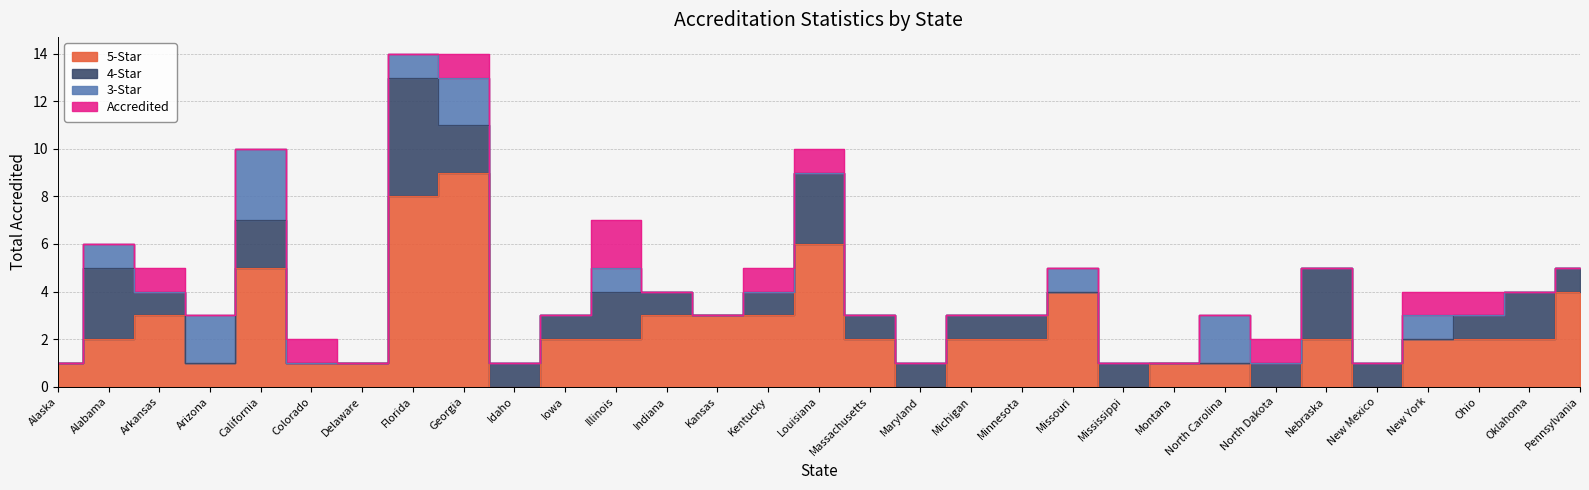

Reading right to left, list all the values displayed in this chart.

5-Star: Pennsylvania=4	Oklahoma=2	Ohio=2	New York=2	New Mexico=0	Nebraska=2	North Dakota=0	North Carolina=1	Montana=1	Mississippi=0	Missouri=4	Minnesota=2	Michigan=2	Maryland=0	Massachusetts=2	Louisiana=6	Kentucky=3	Kansas=3	Indiana=3	Illinois=2	Iowa=2	Idaho=0	Georgia=9	Florida=8	Delaware=1	Colorado=1	California=5	Arizona=1	Arkansas=3	Alabama=2	Alaska=1
4-Star: Pennsylvania=1	Oklahoma=2	Ohio=1	New York=0	New Mexico=1	Nebraska=3	North Dakota=1	North Carolina=0	Montana=0	Mississippi=1	Missouri=0	Minnesota=1	Michigan=1	Maryland=1	Massachusetts=1	Louisiana=3	Kentucky=1	Kansas=0	Indiana=1	Illinois=2	Iowa=1	Idaho=1	Georgia=2	Florida=5	Delaware=0	Colorado=0	California=2	Arizona=0	Arkansas=1	Alabama=3	Alaska=0
3-Star: Pennsylvania=0	Oklahoma=0	Ohio=0	New York=1	New Mexico=0	Nebraska=0	North Dakota=0	North Carolina=2	Montana=0	Mississippi=0	Missouri=1	Minnesota=0	Michigan=0	Maryland=0	Massachusetts=0	Louisiana=0	Kentucky=0	Kansas=0	Indiana=0	Illinois=1	Iowa=0	Idaho=0	Georgia=2	Florida=1	Delaware=0	Colorado=0	California=3	Arizona=2	Arkansas=0	Alabama=1	Alaska=0
Accredited: Pennsylvania=0	Oklahoma=0	Ohio=1	New York=1	New Mexico=0	Nebraska=0	North Dakota=1	North Carolina=0	Montana=0	Mississippi=0	Missouri=0	Minnesota=0	Michigan=0	Maryland=0	Massachusetts=0	Louisiana=1	Kentucky=1	Kansas=0	Indiana=0	Illinois=2	Iowa=0	Idaho=0	Georgia=1	Florida=0	Delaware=0	Colorado=1	California=0	Arizona=0	Arkansas=1	Alabama=0	Alaska=0